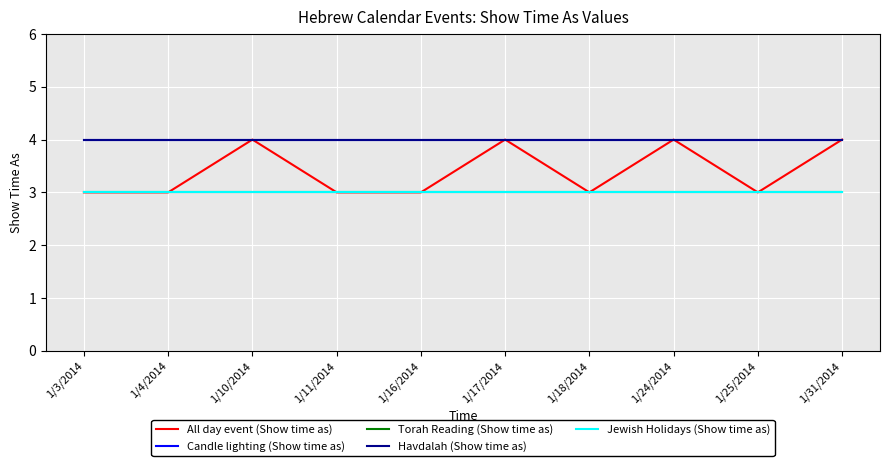

What is the label of the 10th point from the right?

1/3/2014